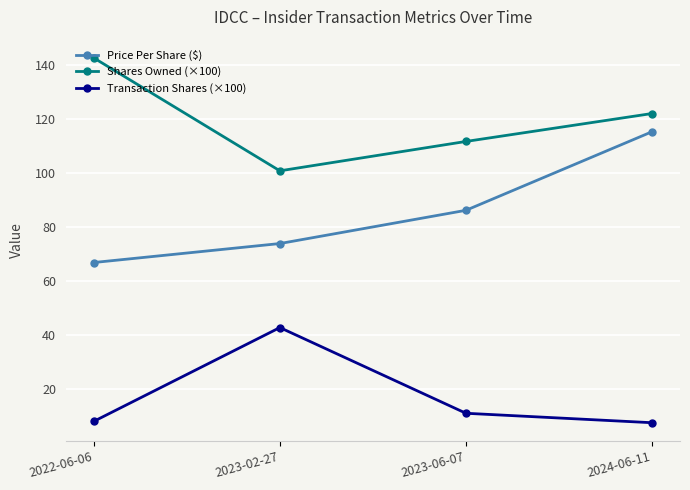

True or false: Transaction Shares (×100) and Shares Owned (×100) cross at least once.

False